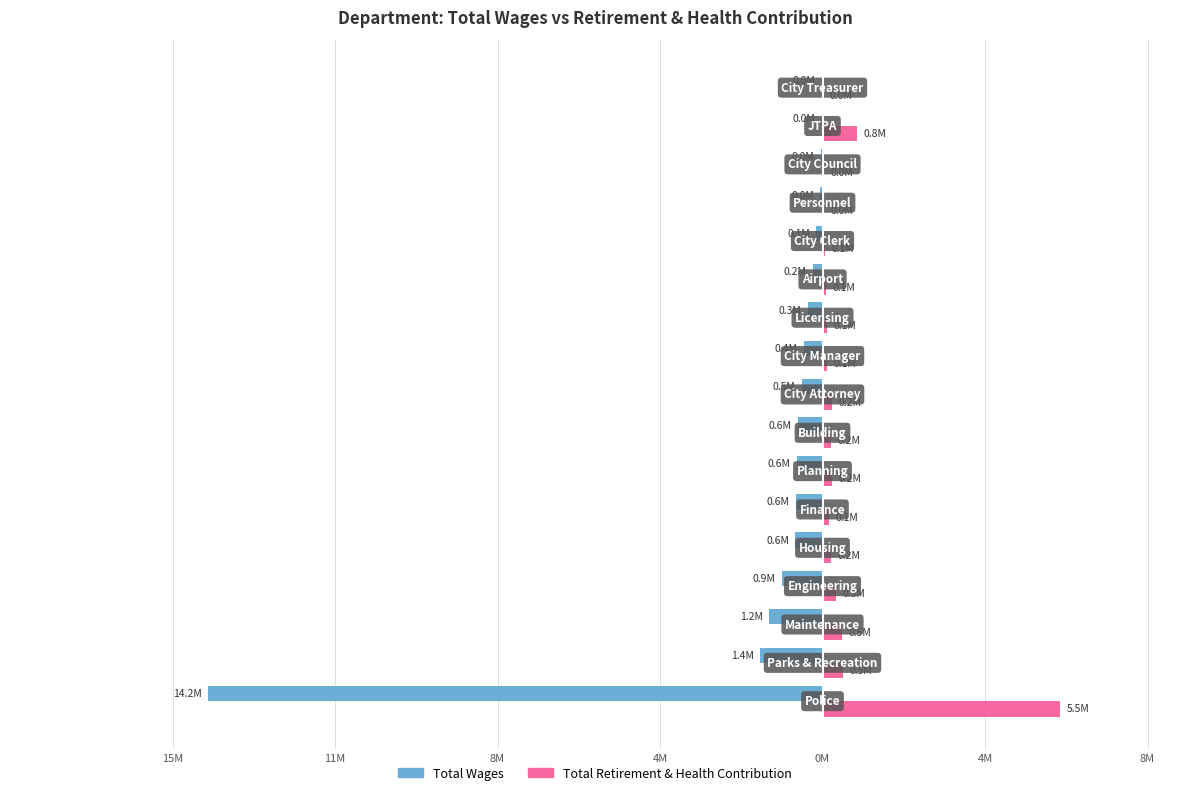

What are all the series names shown in the legend?

Total Wages, Total Retirement & Health Contribution